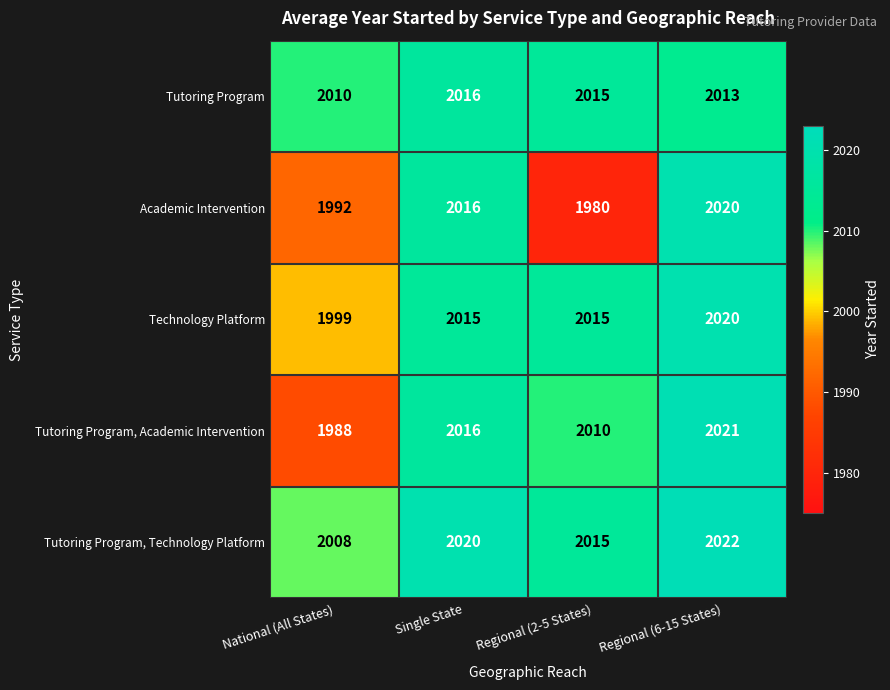

What is the total value across all series at Regional (6-15 States)?

10096